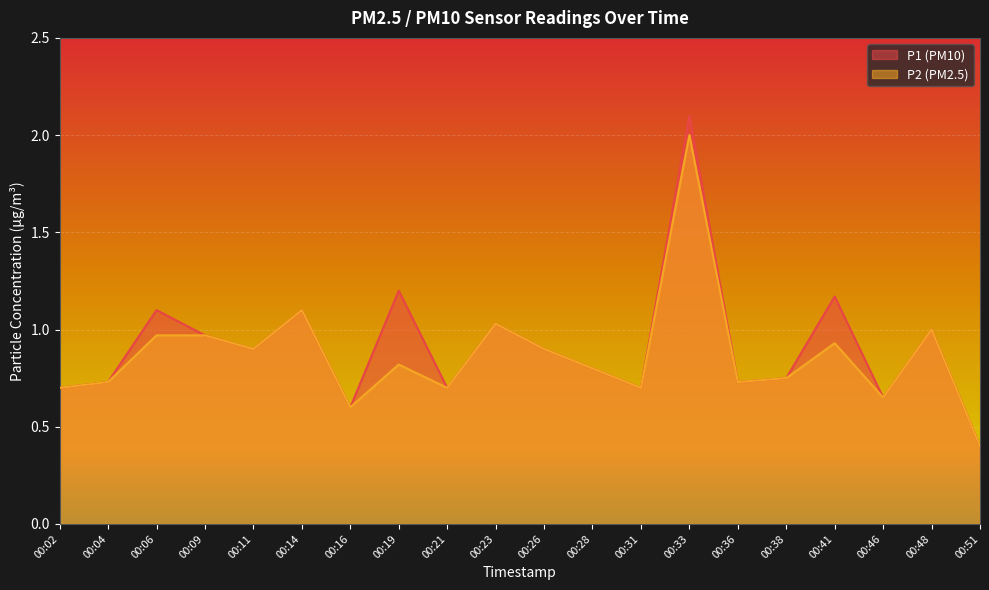

Is it true that P1 equals 1.2 at 00:21?

False